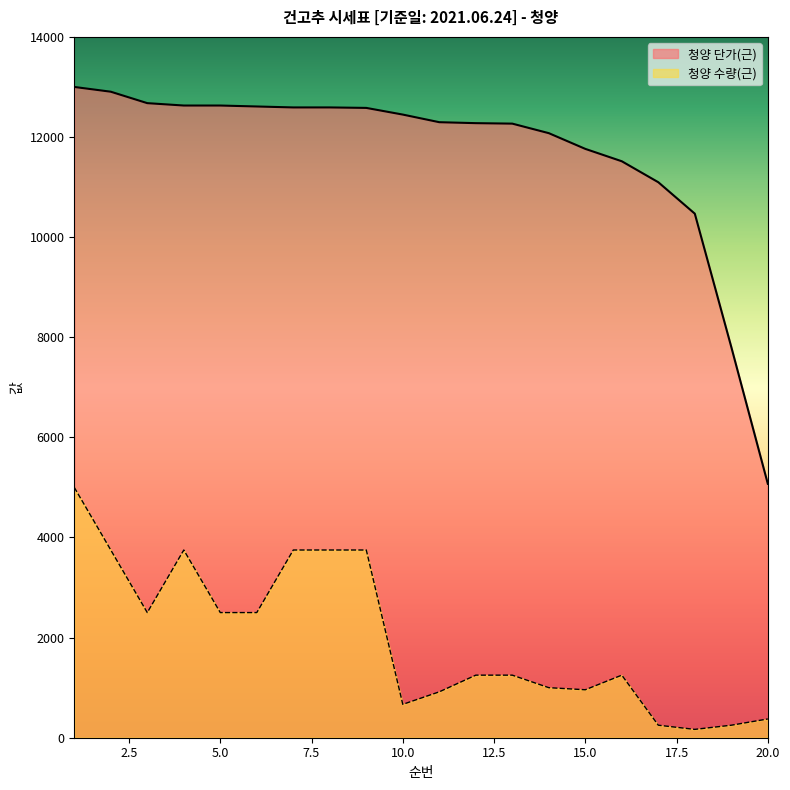

At which label does 청양 단가(근) first exceed 12448?

1